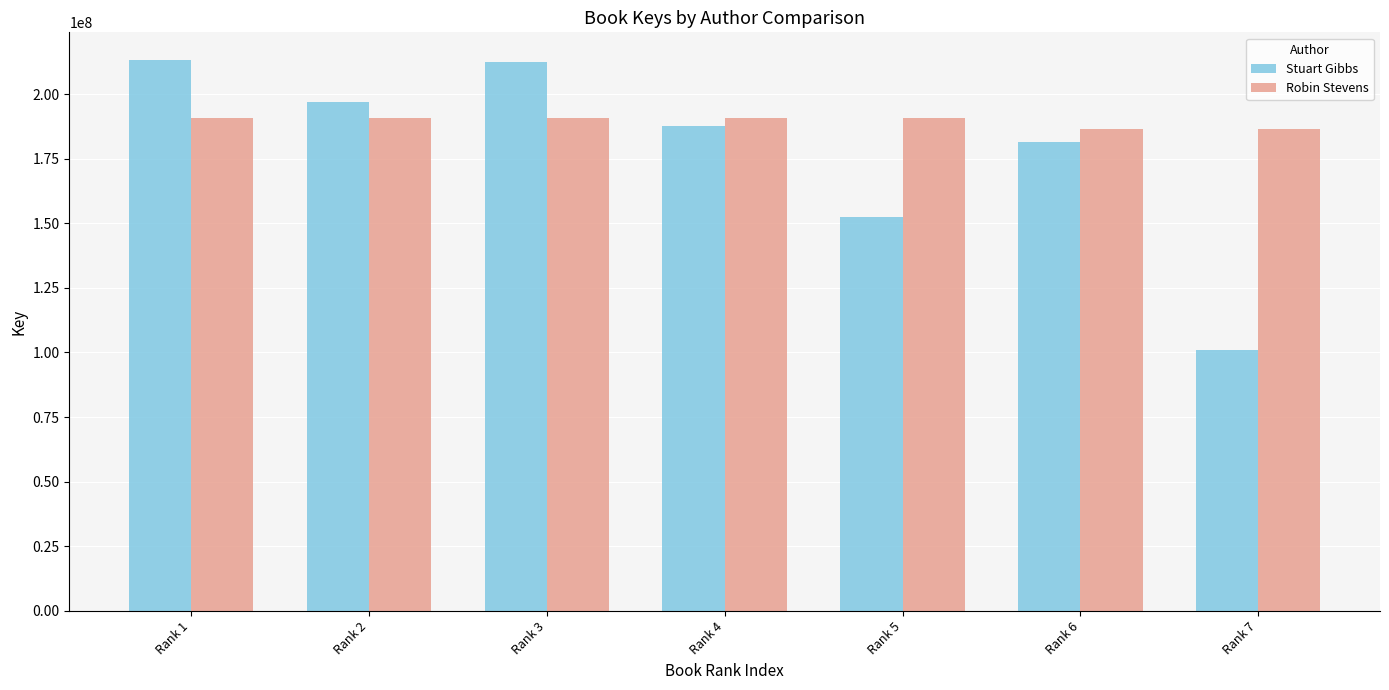

How many groups of bars are there?

7